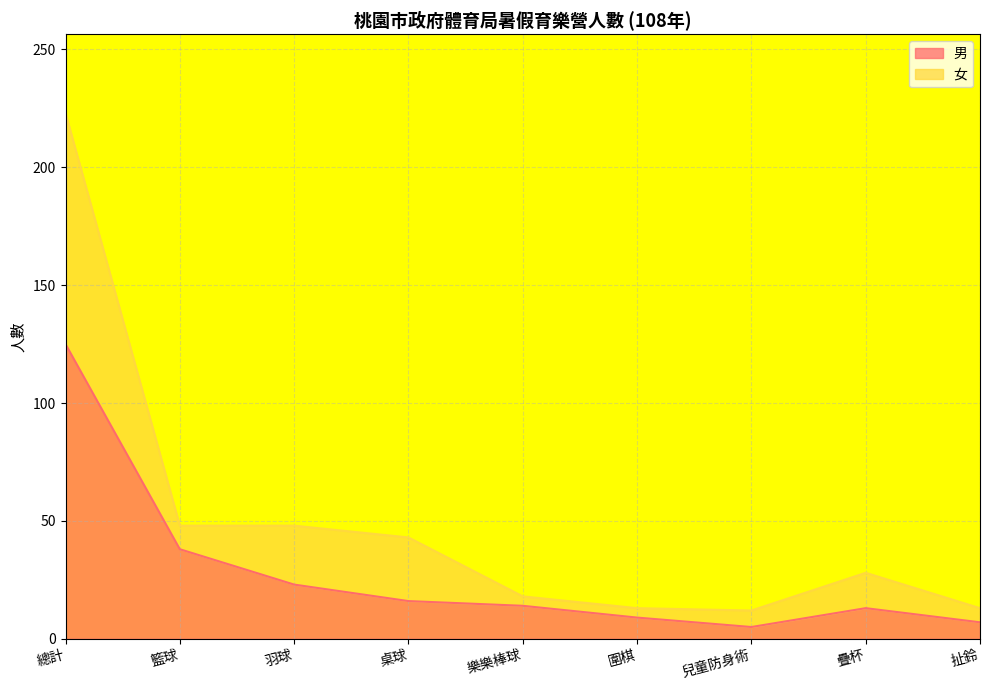

Count the number of data series in this chart.

2